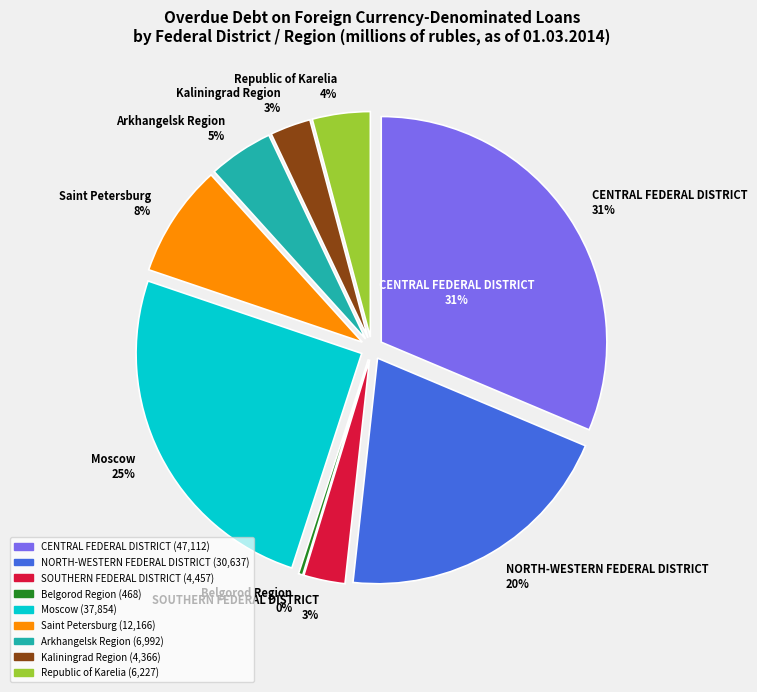

Which slice is the smallest?

Belgorod Region